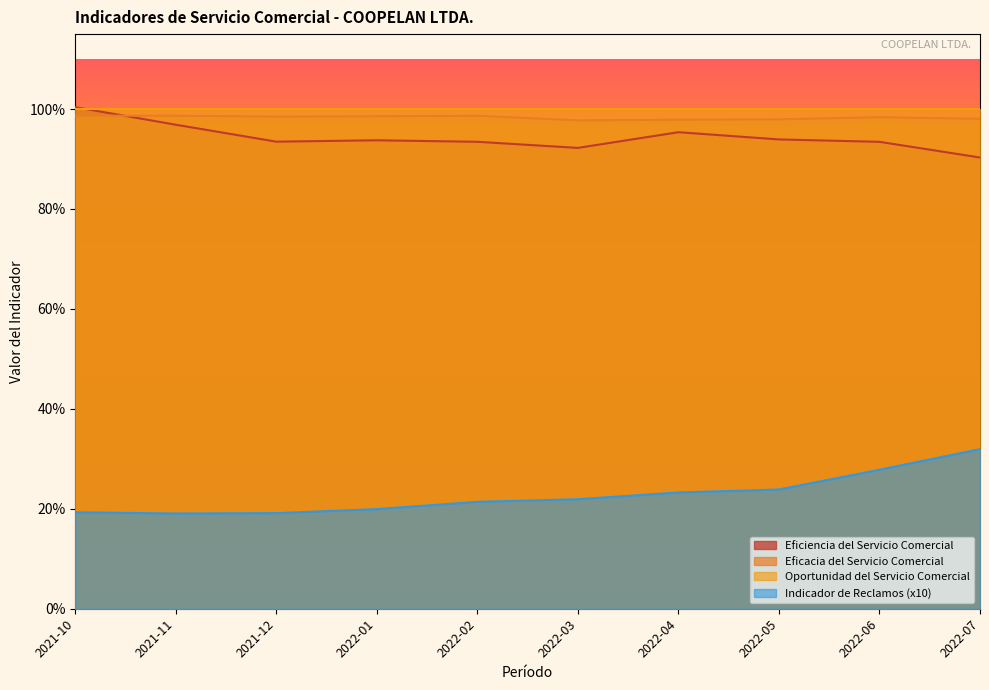

What is the average value of the Indicador de Reclamos series?

0.2